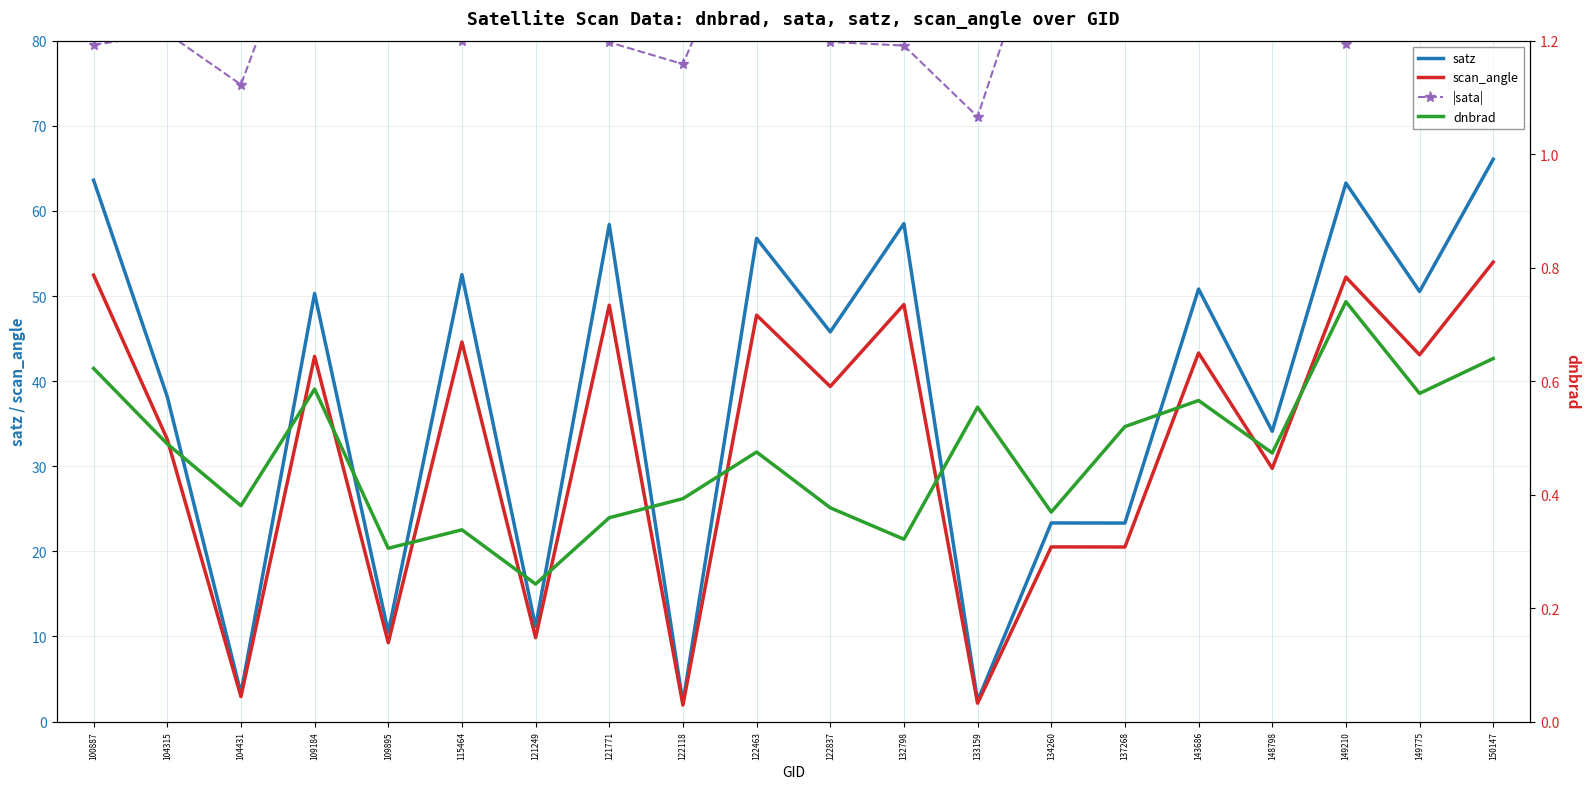

Which series has the widest spread of values?

satz